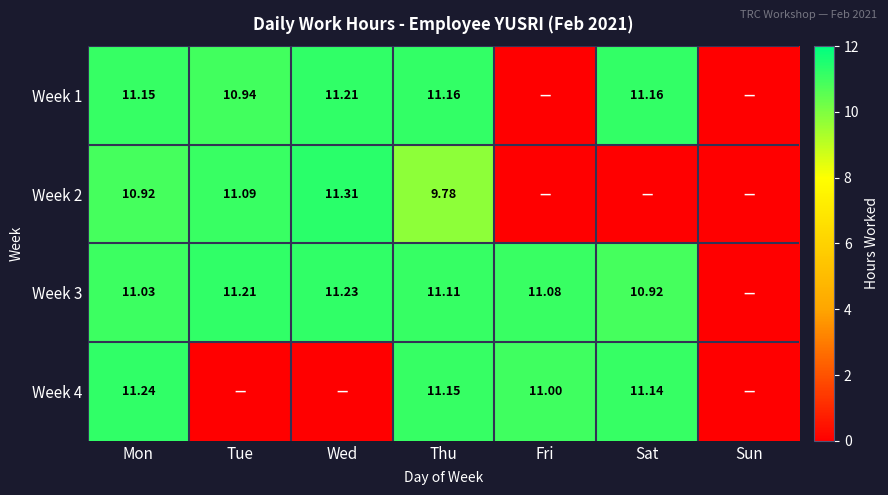

Rank the categories by Week 3 value from lowest to highest.

Sun, Sat, Mon, Fri, Thu, Tue, Wed